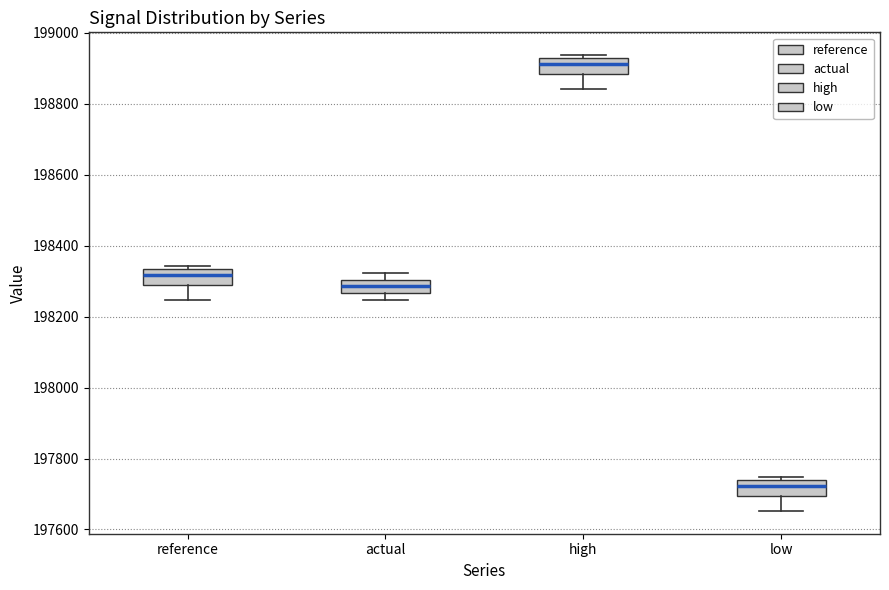

Reading left to right, read every box against the y-axis: the position of its median line, the range the box covers, and the ends of its whiskers. The values are not printed on the chart, so give them approximately, as read against the axis.

reference: median 198320, box 198280 to 198340, whiskers 198240 to 198340 (just above the box's upper edge)
actual: median 198280, box 198260 to 198300, whiskers 198240 to 198320
high: median 198920 (inside the box), box 198880 to 198920, whiskers 198840 to 198940
low: median 197720, box 197700 to 197740, whiskers 197660 to 197740 (just above the box's upper edge)